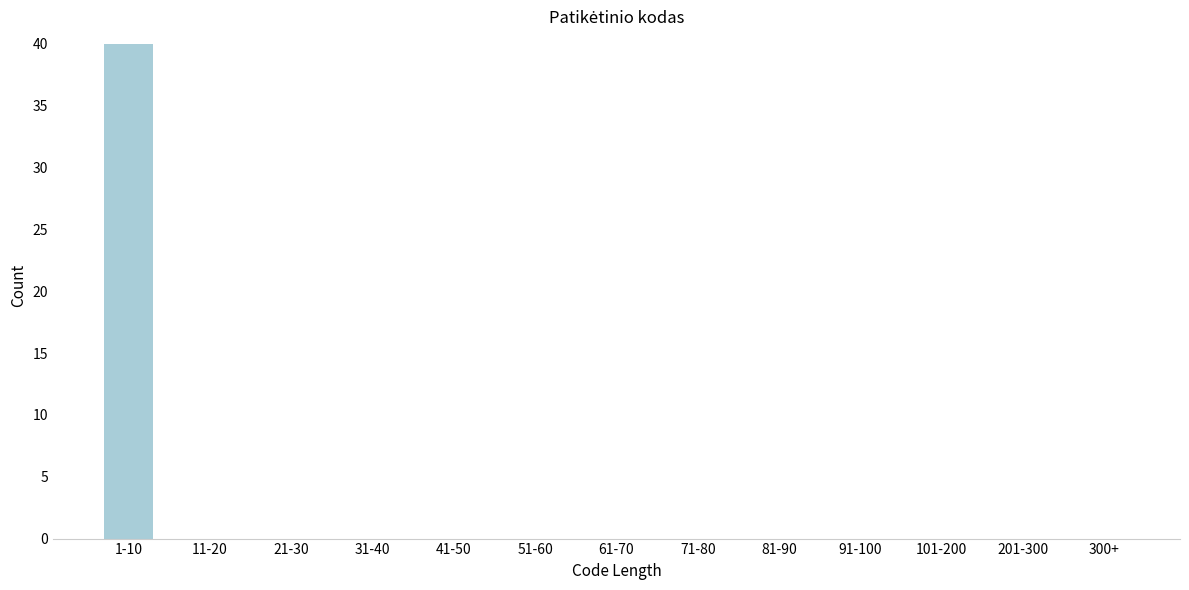

Reading left to right, what are all the values shown in this chart?

1-10=40	11-20=0	21-30=0	31-40=0	41-50=0	51-60=0	61-70=0	71-80=0	81-90=0	91-100=0	101-200=0	201-300=0	300+=0